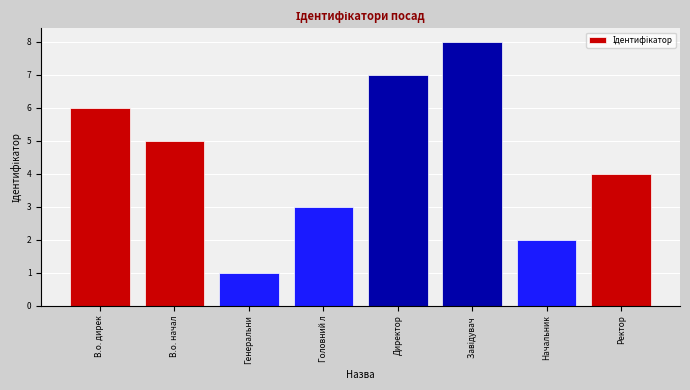

At which label does the data first exceed 5?

В.о. дирек